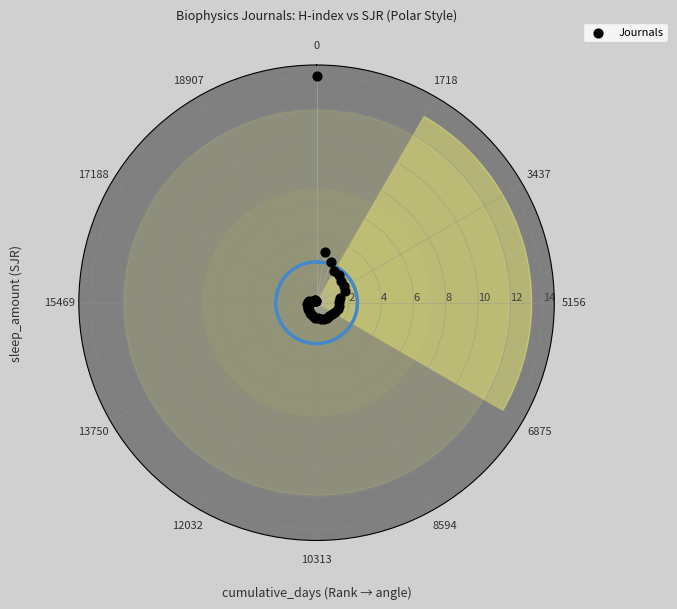

What is the range of Y values (max minus min)?

13.9